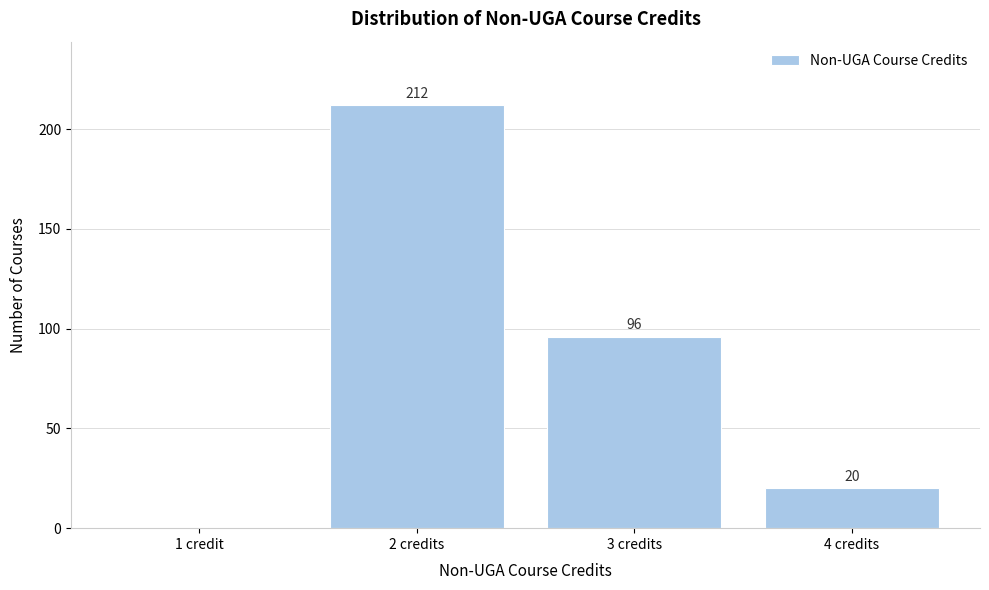

Reading right to left, transcribe all the data shown in this chart.

4 credits=20	3 credits=96	2 credits=212	1 credit=0